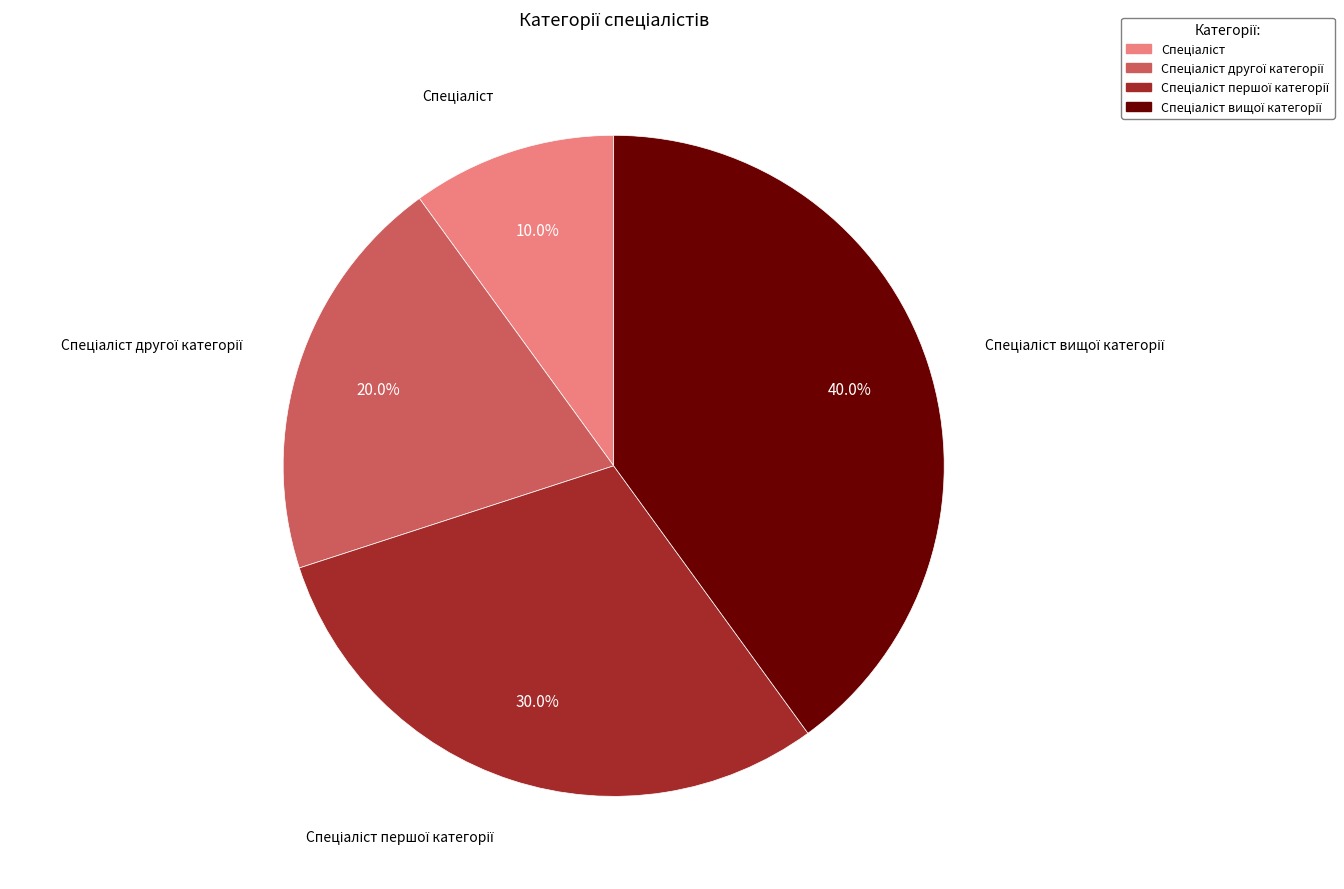

Is there any slice that represents more than half of the pie?

No